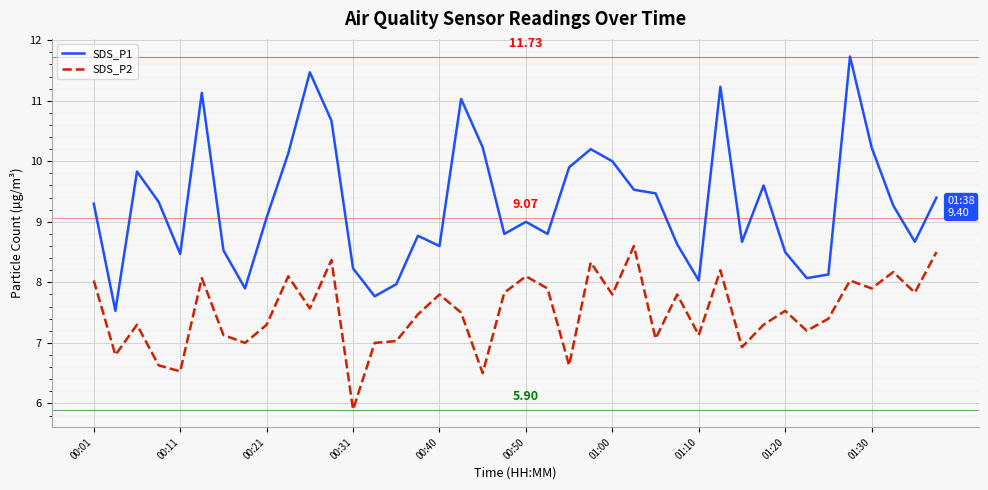

List the series in order of their overall mean, lowest first.

SDS_P2, SDS_P1